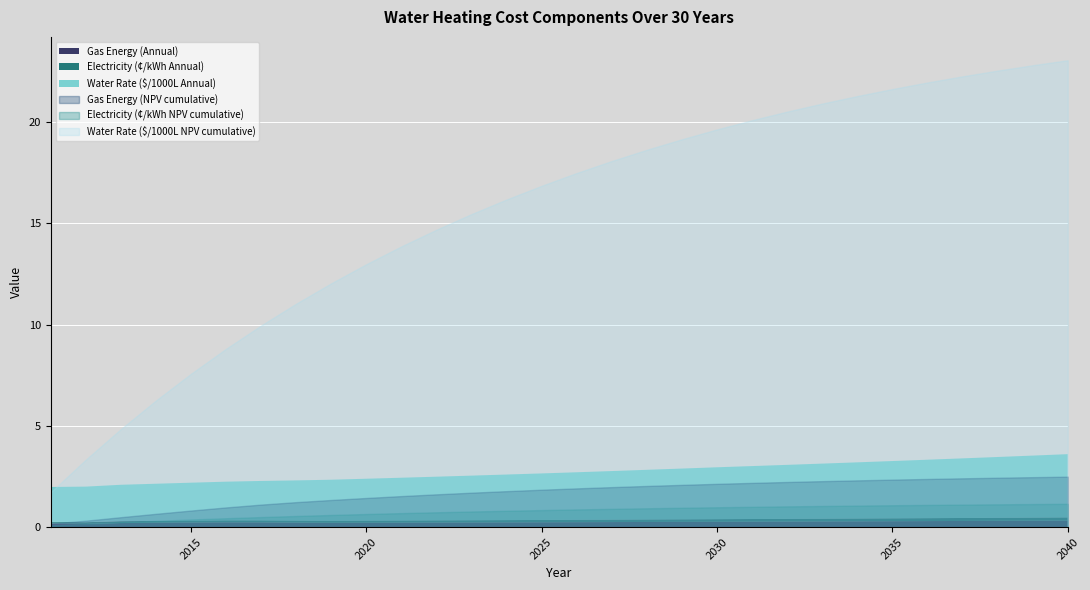

Reading left to right, transcribe all the data shown in this chart.

Gas Energy (Annual): 1=0.2	2=0.2	3=0.2	4=0.2	5=0.2	6=0.2	7=0.2	8=0.2	9=0.2	10=0.2	11=0.2	12=0.2	13=0.2	14=0.2	15=0.2	16=0.2	17=0.3	18=0.3	19=0.3	20=0.3	21=0.3	22=0.3	23=0.3	24=0.3	25=0.3	26=0.3	27=0.3	28=0.3	29=0.3	30=0.3
Gas Energy (NPV cumulative): 1=0.2	2=0.3	3=0.5	4=0.7	5=0.8	6=1.0	7=1.1	8=1.2	9=1.3	10=1.4	11=1.5	12=1.6	13=1.7	14=1.8	15=1.8	16=1.9	17=2.0	18=2.0	19=2.1	20=2.1	21=2.2	22=2.2	23=2.3	24=2.3	25=2.3	26=2.4	27=2.4	28=2.4	29=2.5	30=2.5
Electricity (¢/kWh Annual): 1=0.1	2=0.1	3=0.1	4=0.1	5=0.1	6=0.1	7=0.1	8=0.1	9=0.1	10=0.1	11=0.1	12=0.1	13=0.1	14=0.1	15=0.1	16=0.1	17=0.1	18=0.1	19=0.1	20=0.1	21=0.1	22=0.1	23=0.1	24=0.1	25=0.1	26=0.1	27=0.1	28=0.2	29=0.2	30=0.2
Electricity (¢/kWh NPV cumulative): 1=0.1	2=0.2	3=0.2	4=0.3	5=0.4	6=0.4	7=0.5	8=0.6	9=0.6	10=0.6	11=0.7	12=0.7	13=0.8	14=0.8	15=0.8	16=0.9	17=0.9	18=0.9	19=1.0	20=1.0	21=1.0	22=1.0	23=1.0	24=1.1	25=1.1	26=1.1	27=1.1	28=1.1	29=1.1	30=1.2
Water Rate ($/1000L Annual): 1=1.7	2=1.8	3=1.8	4=1.8	5=1.9	6=1.9	7=1.9	8=2.0	9=2.0	10=2.1	11=2.1	12=2.2	13=2.2	14=2.2	15=2.3	16=2.3	17=2.4	18=2.5	19=2.5	20=2.6	21=2.6	22=2.7	23=2.7	24=2.8	25=2.8	26=2.9	27=2.9	28=3.0	29=3.1	30=3.1
Water Rate ($/1000L NPV cumulative): 1=1.7	2=3.3	3=4.8	4=6.3	5=7.6	6=8.8	7=10.0	8=11.0	9=12.0	10=13.0	11=13.9	12=14.7	13=15.5	14=16.2	15=16.9	16=17.5	17=18.1	18=18.6	19=19.2	20=19.6	21=20.1	22=20.5	23=20.9	24=21.3	25=21.6	26=22.0	27=22.3	28=22.5	29=22.8	30=23.1